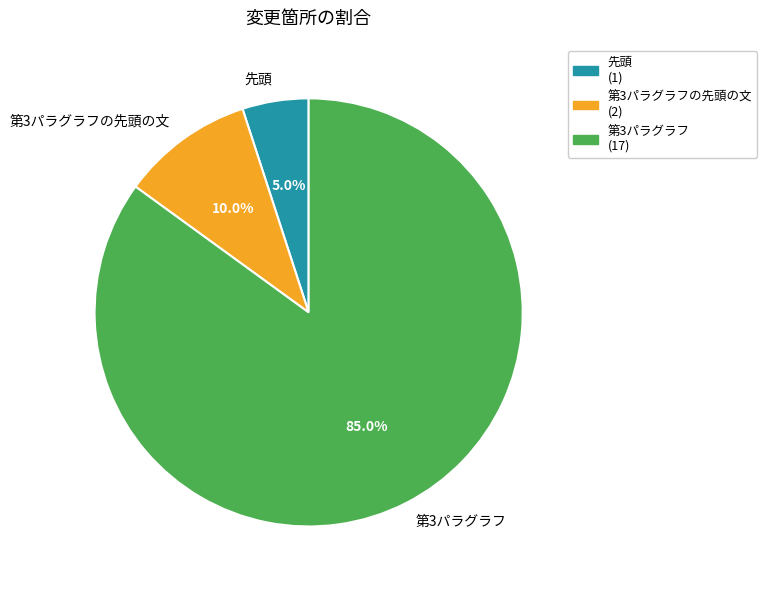

What is the total percentage of 第3パラグラフ and 先頭?

90.0%